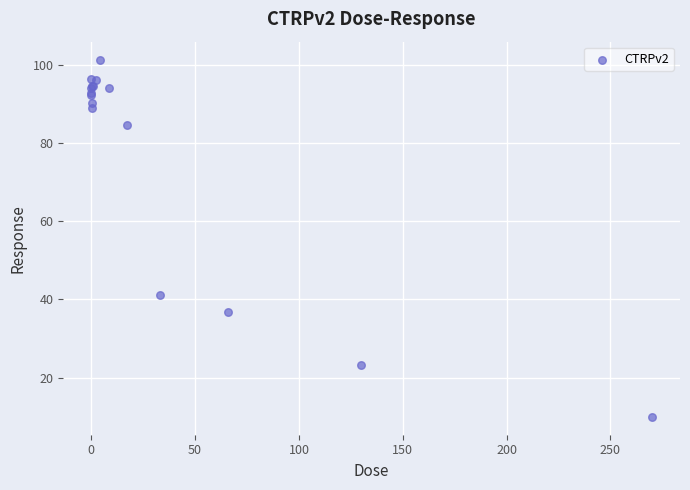

What Y value in the scatter plot is closest to 55?

41.2